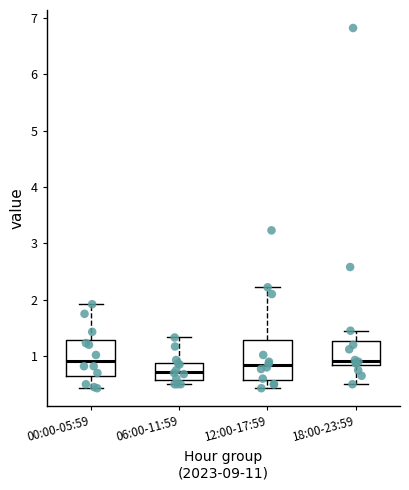

Which box's median line is the lowest?

06:00-11:59